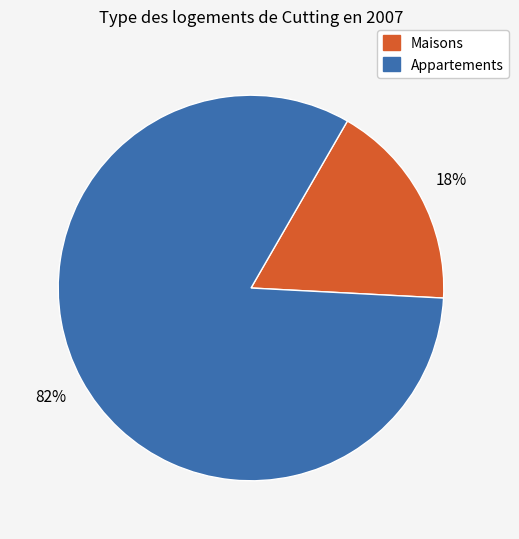

Is there a majority slice in this chart?

Yes